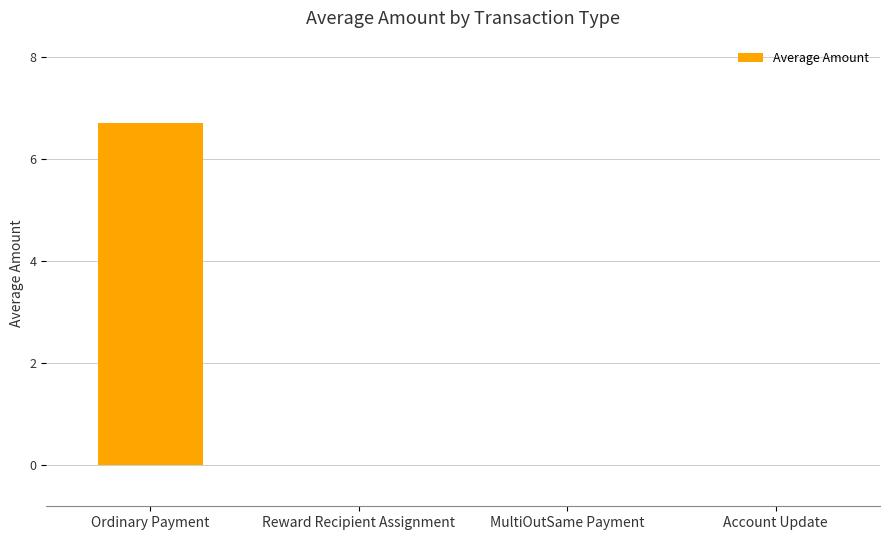

What is the change in value from Ordinary Payment to Reward Recipient Assignment?

-6.7